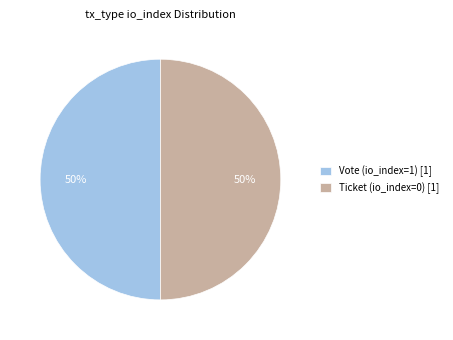

Combined, do Ticket (io_index=0) and Vote (io_index=1) account for over 50%?

Yes